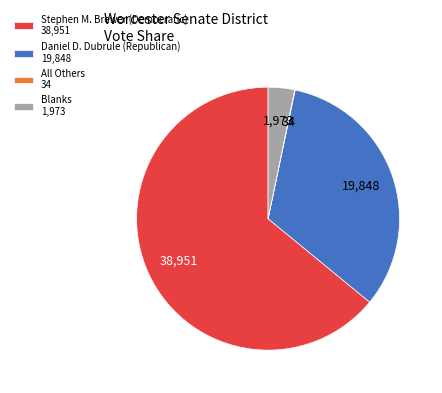

Which category accounts for the majority?

Stephen M. Brewer (Democratic)